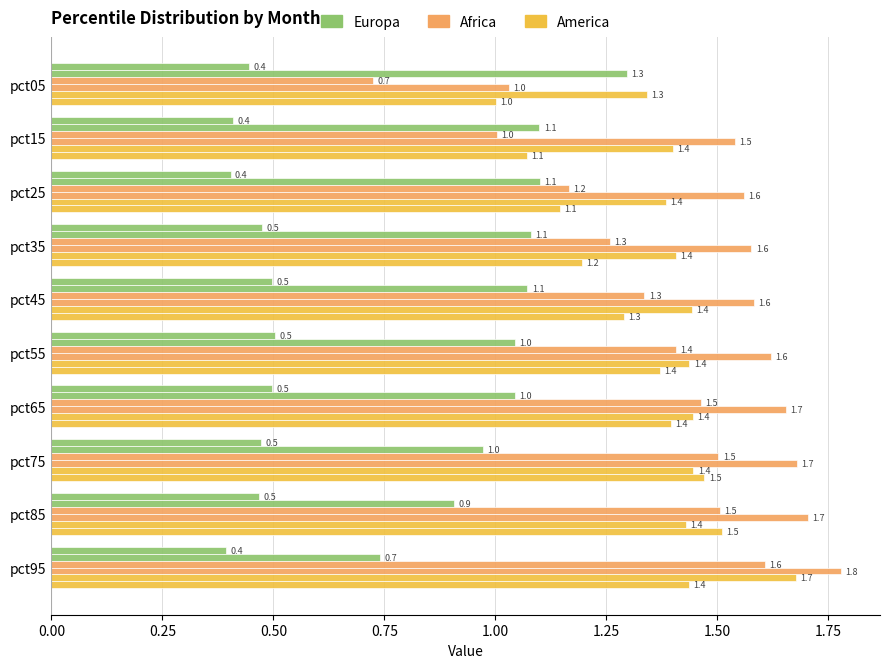

Count the number of categories in the chart.

10